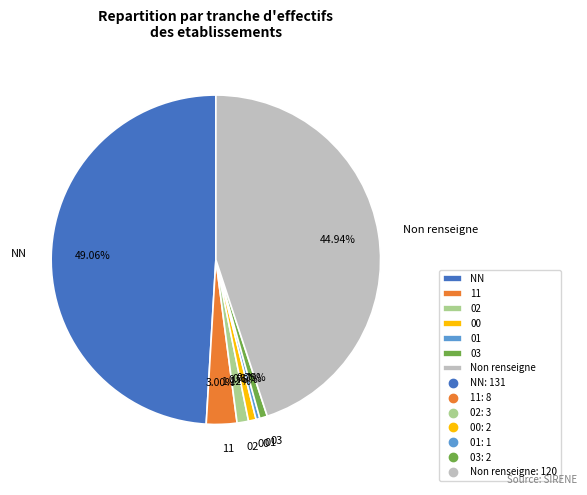

Which slice is the largest?

NN